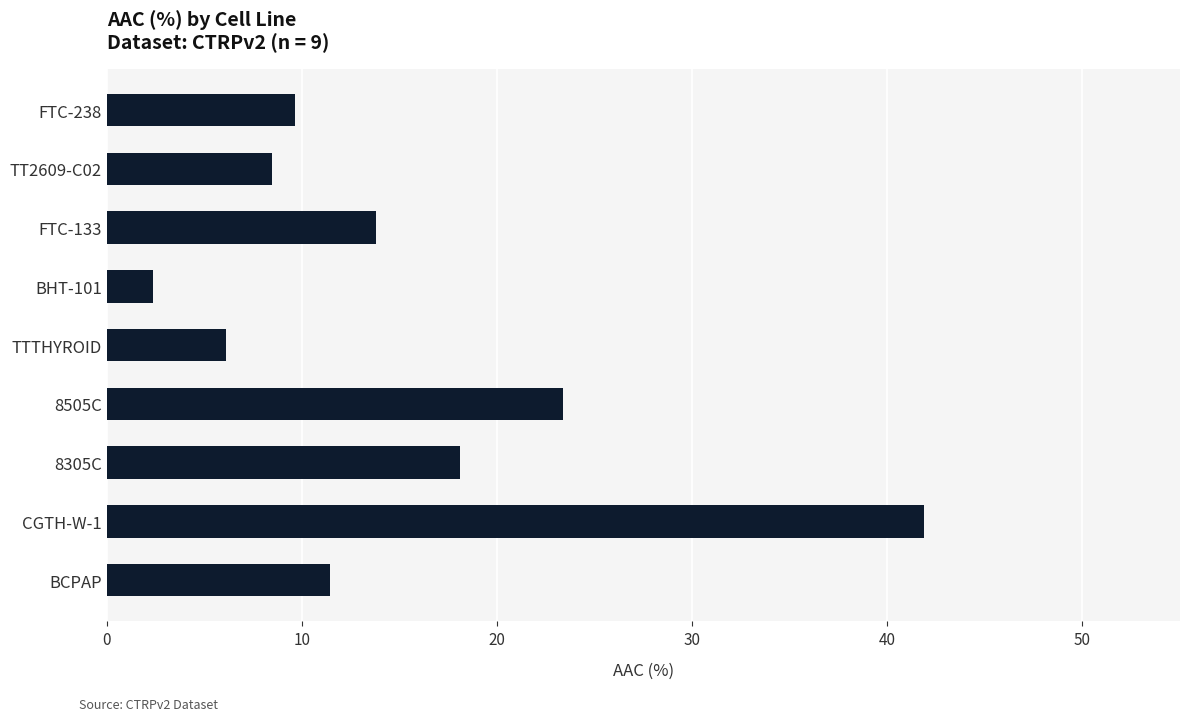

List the labels in order of value, largest first.

CGTH-W-1, 8505C, 8305C, FTC-133, BCPAP, FTC-238, TT2609-C02, TTTHYROID, BHT-101